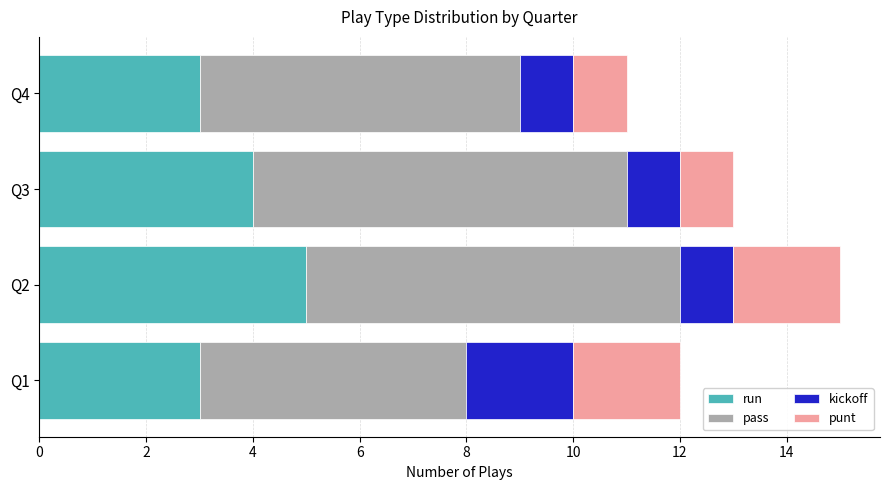

True or false: run has a value of 1 at Q2.

False